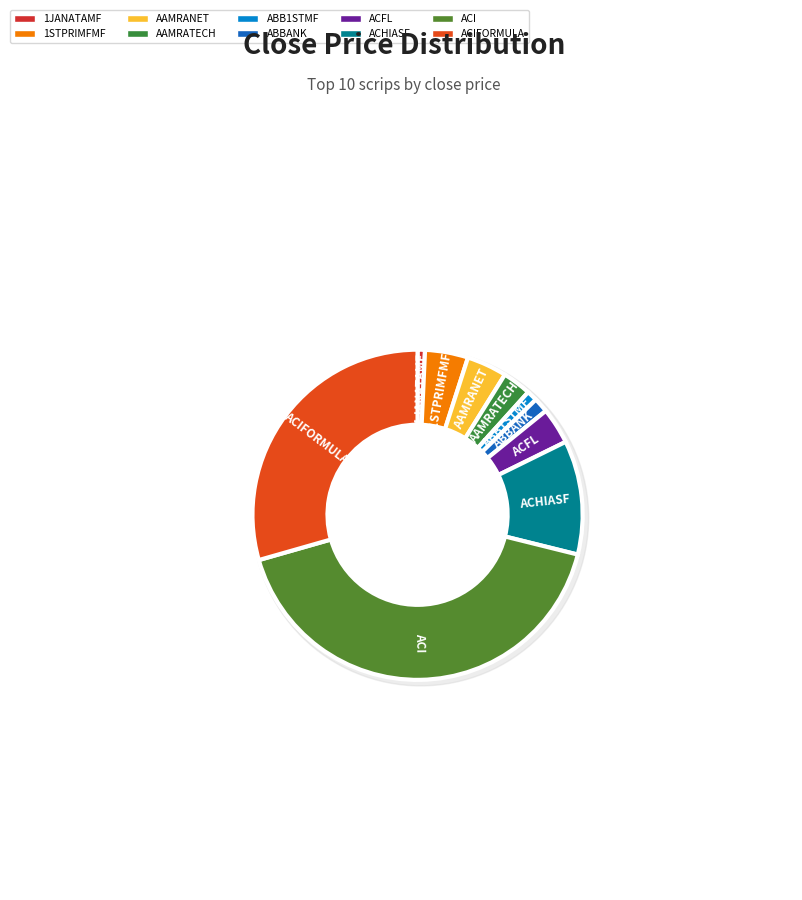

Is ABBANK the majority of the pie?

No